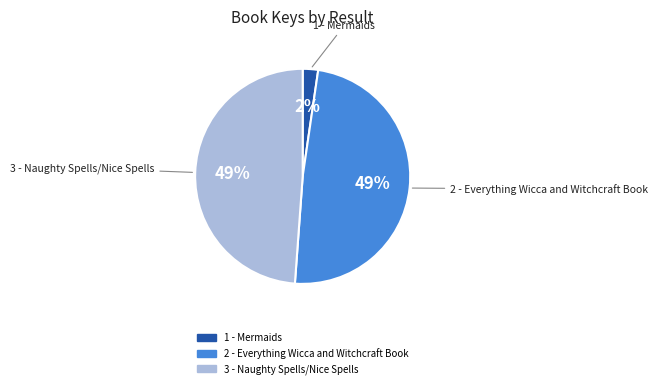

To the nearest percent, what is the difference between the 1 - Mermaids and 2 - Everything Wicca and Witchcraft Book slice percentages?

47%